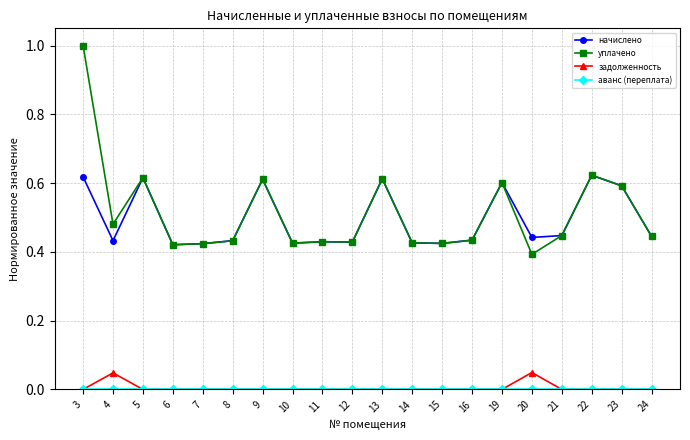

Which series has the widest spread of values?

уплачено